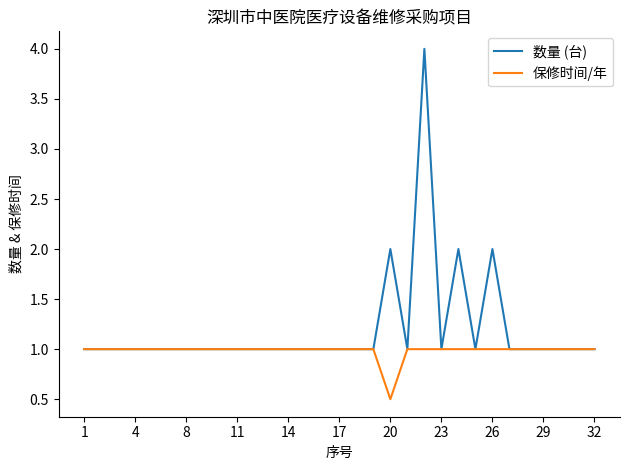

How many lines are shown in the chart?

2